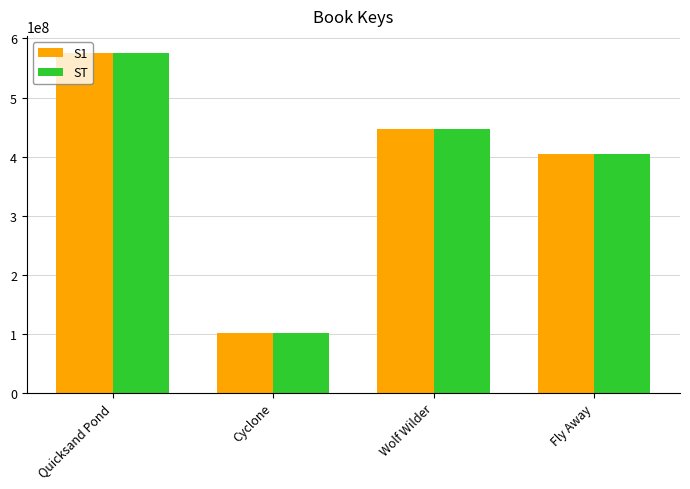

What is the difference between the S1 values at Quicksand Pond and Fly Away?

171669508